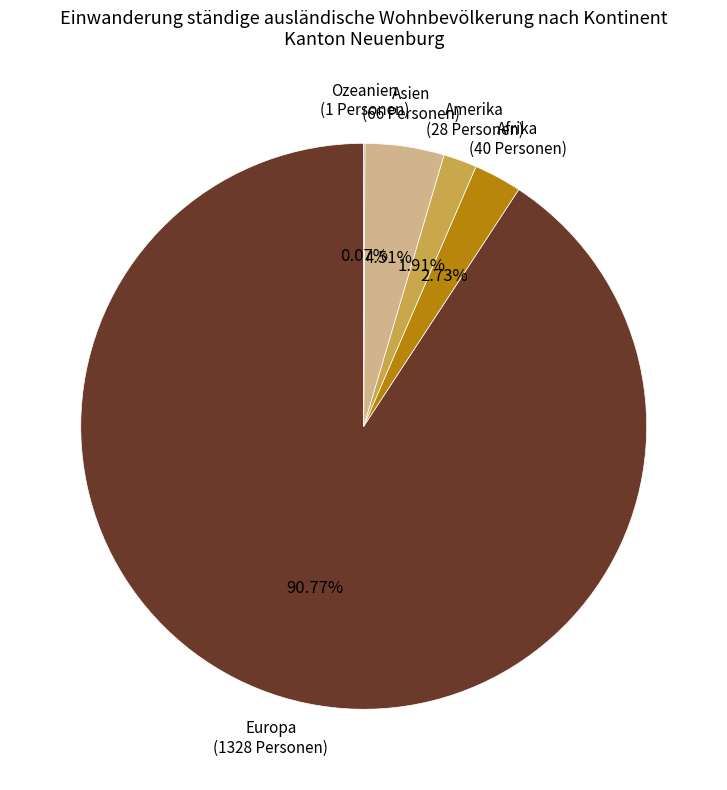

To the nearest percent, what percentage of the pie is Afrika?

3%